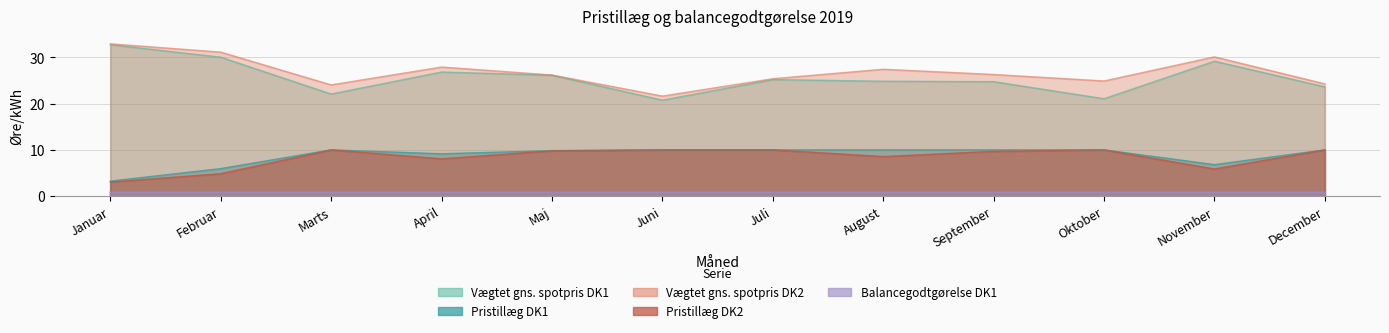

How many data points in Vægtet gns. spotpris DK1 are above 25?

6